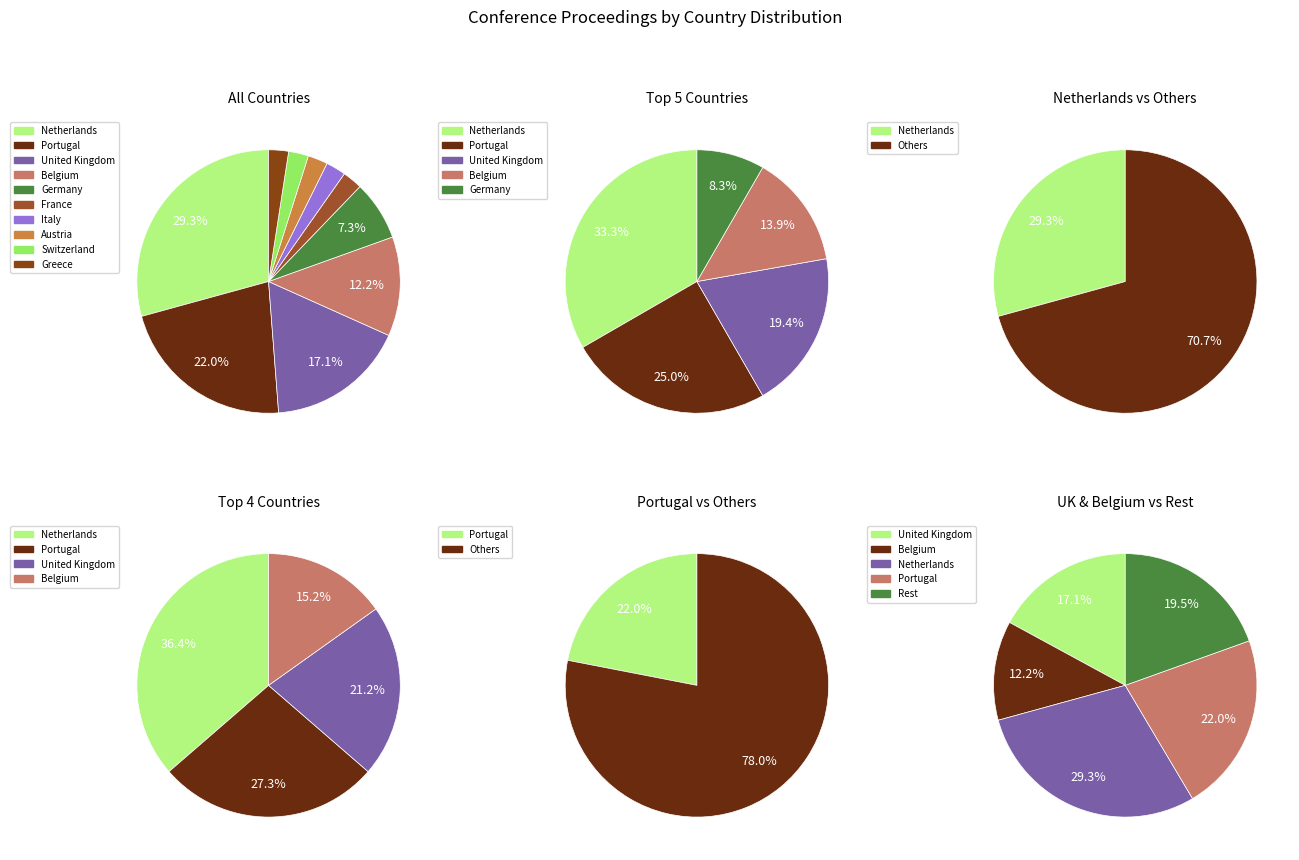

Which slice is the largest?

Netherlands